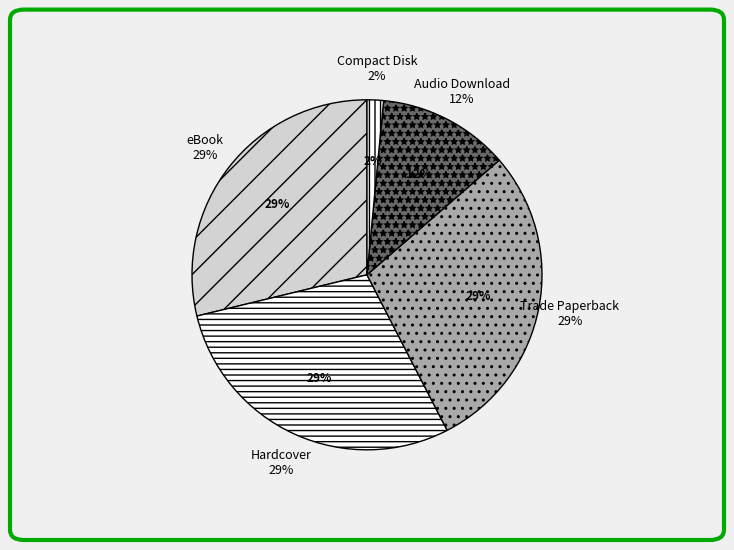

To the nearest percent, what is the difference between the largest and smallest slice percentages?

27%